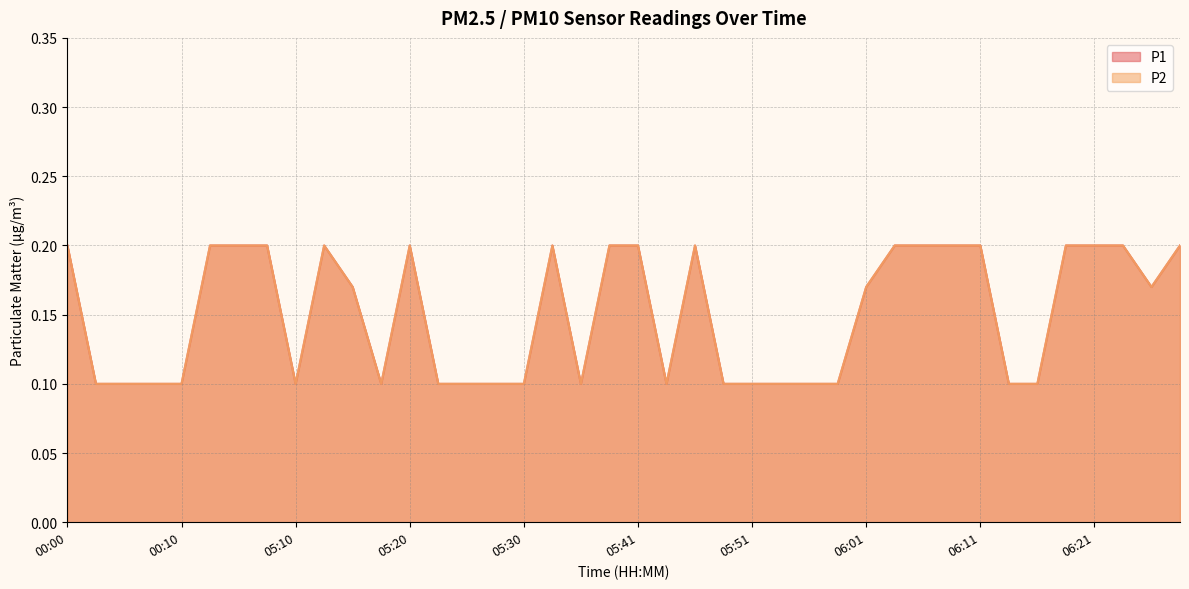

True or false: P2 and P1 cross at least once.

False